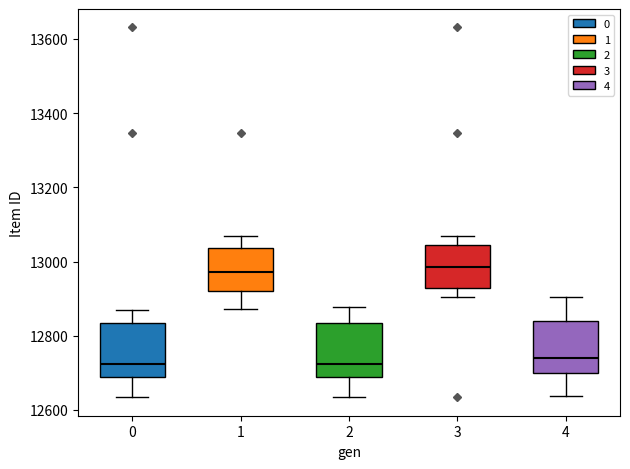

Where does the lower whisker of the box at x = 1 end on the y-axis? The values are not printed on the chart, so give them approximately, as read against the axis.

12880